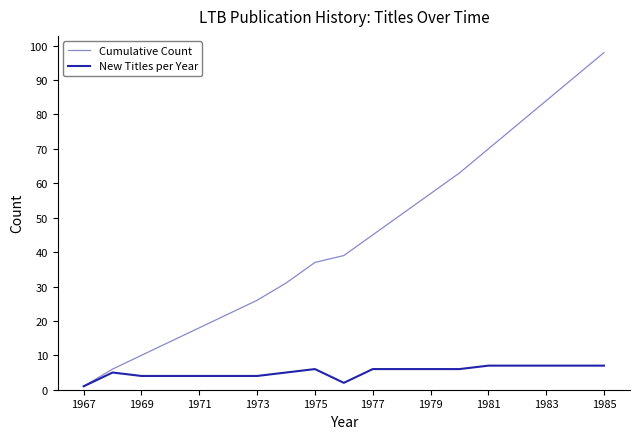

Rank the series by their average value, from highest to lowest.

Cumulative Count, New Titles per Year